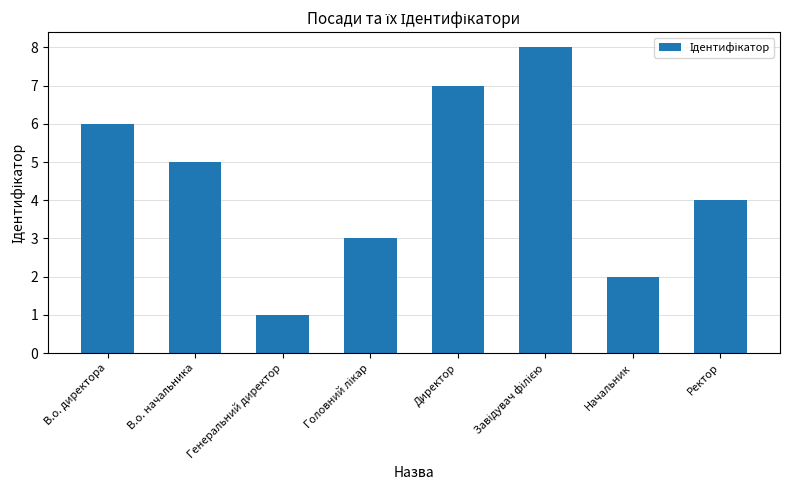

What is the value of the 4th bar from the left?

3